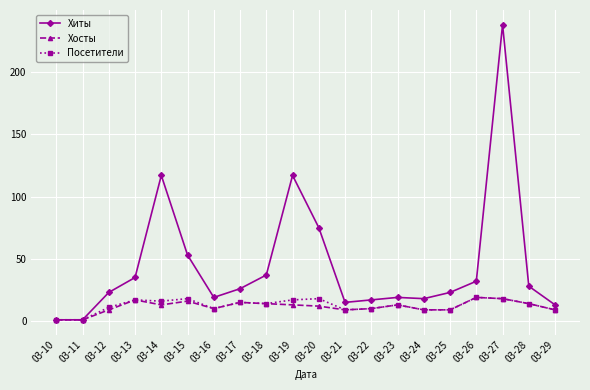

Count the number of categories in the chart.

20